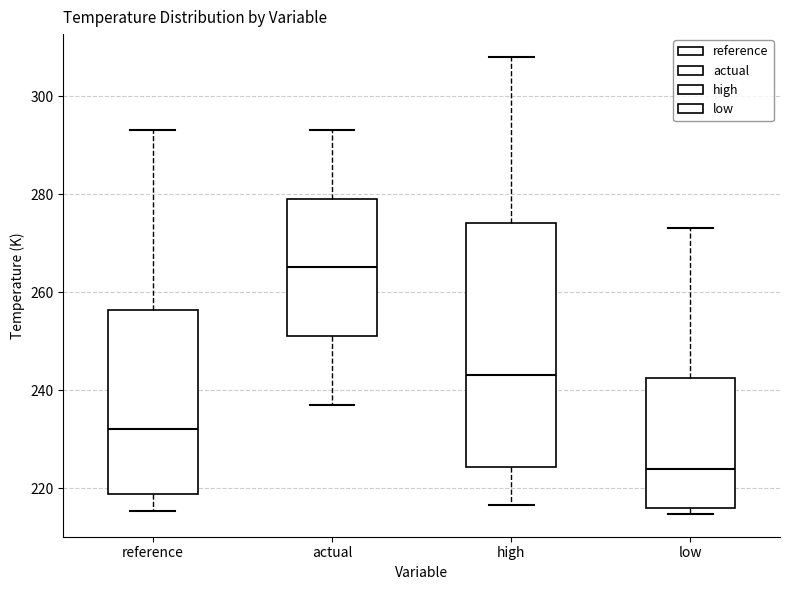

Reading left to right, read every box against the y-axis: the position of its median line, the range the box covers, and the ends of its whiskers. The values are not printed on the chart, so give them approximately, as read against the axis.

reference: median 232, box 218 to 256, whiskers 216 to 294
actual: median 266, box 252 to 280, whiskers 238 to 294
high: median 244, box 224 to 274, whiskers 216 to 308
low: median 224, box 216 to 242, whiskers 214 to 274